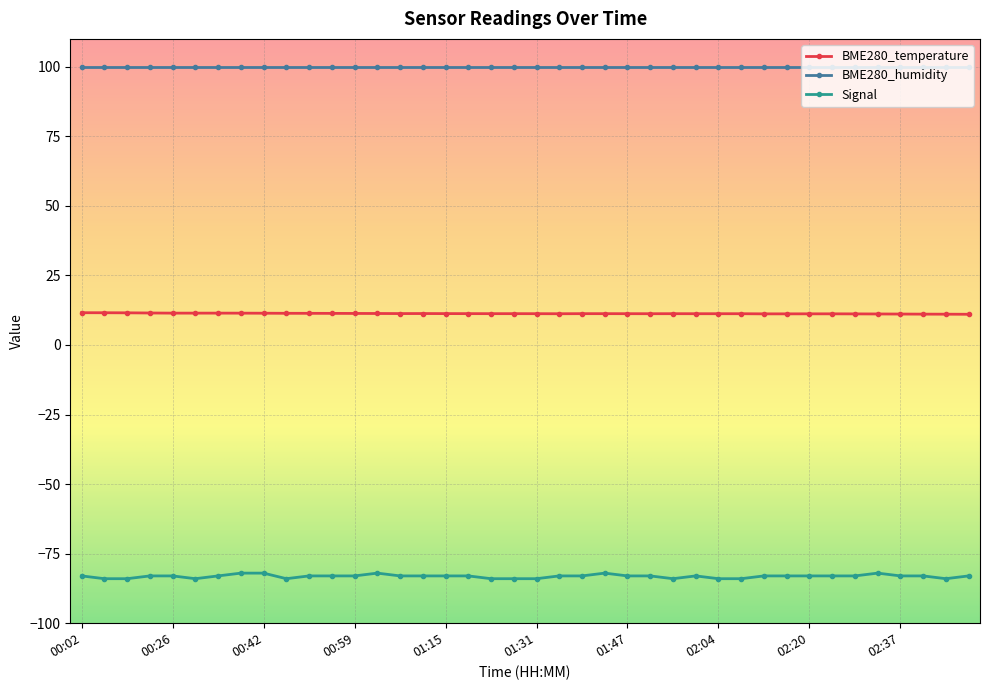

True or false: BME280_temperature and Signal cross at least once.

False